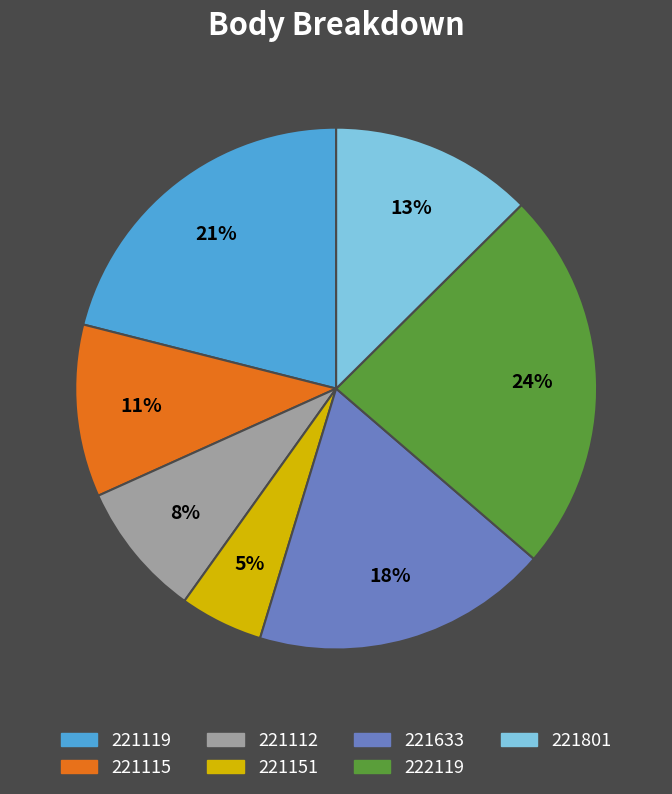

To the nearest percent, what portion does 221633 represent?

18%